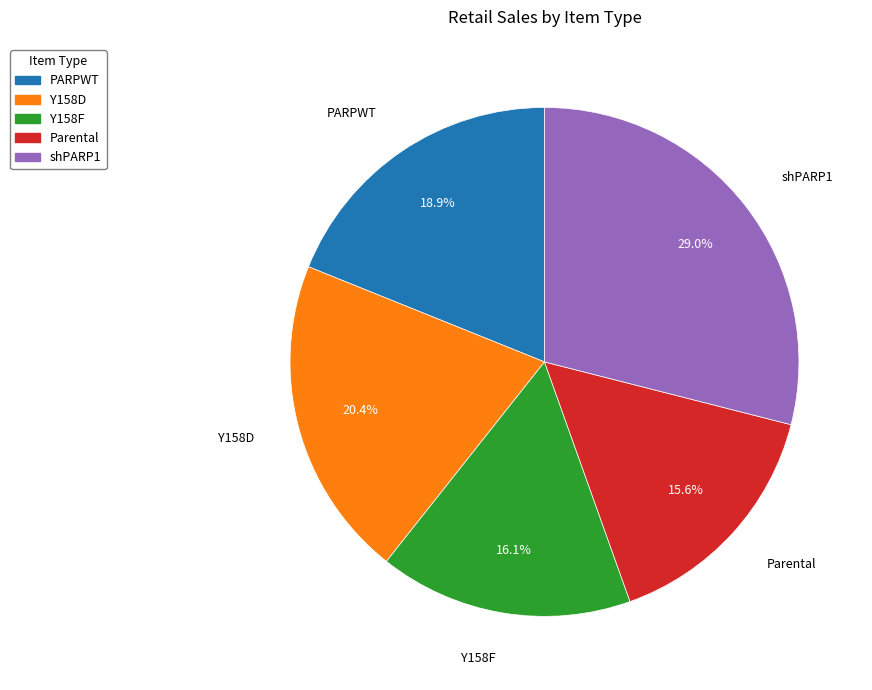

Is there any slice that represents more than half of the pie?

No